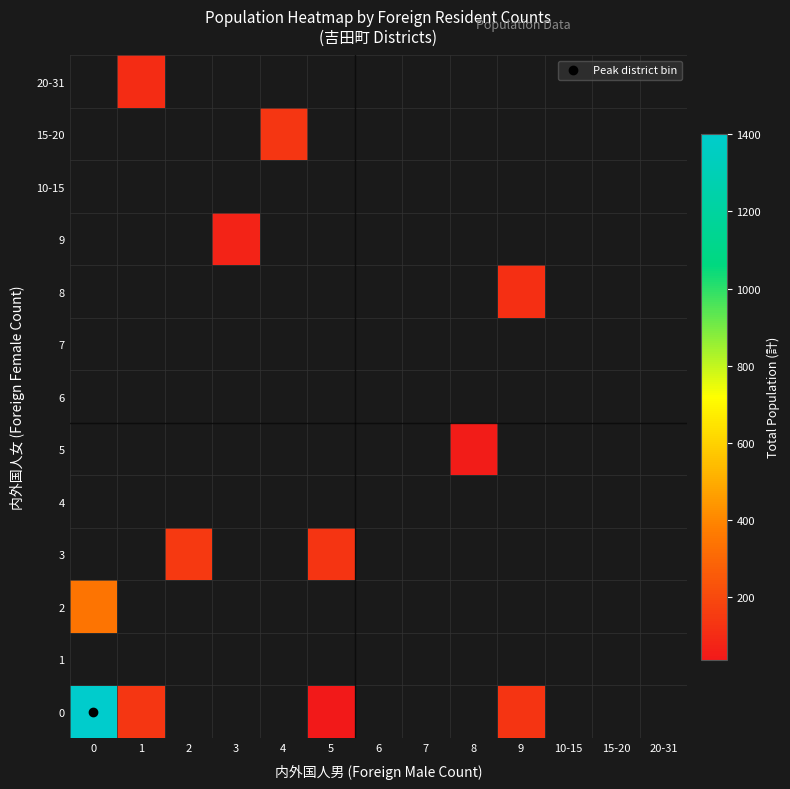

At how many categories does at least one series exceed 1377?

1